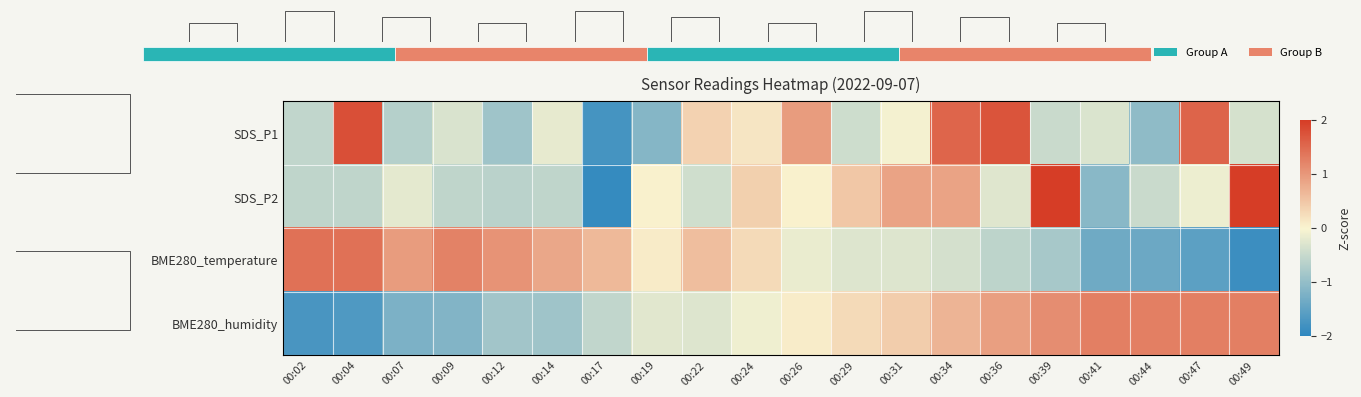

The value of SDS_P1 at 00:29 is -0.6. True or false?

False